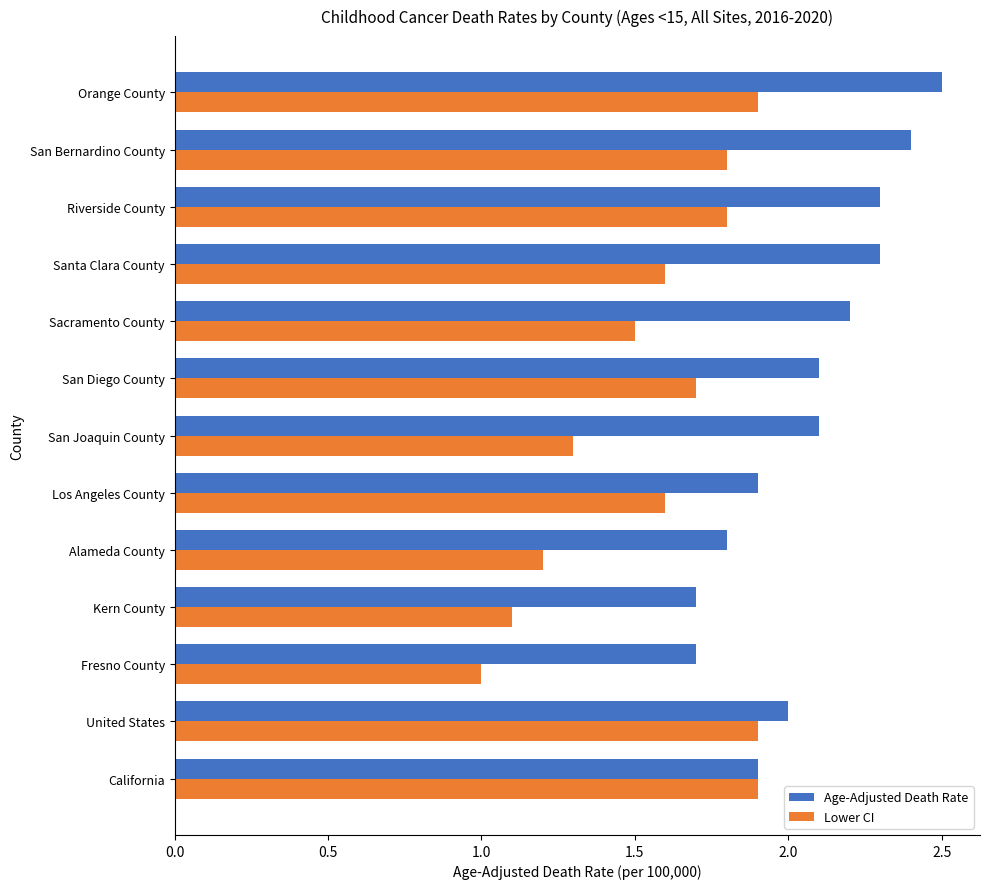

What are all the series names shown in the legend?

Age-Adjusted Death Rate, Lower CI